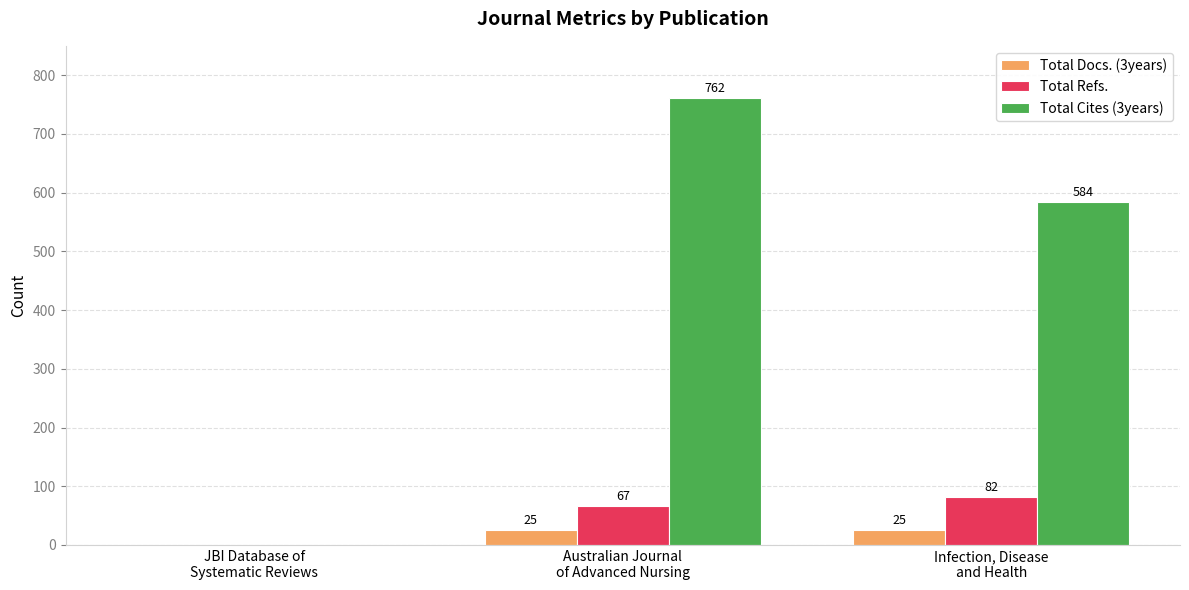

What is the sum of all Total Cites (3years) values?

1346